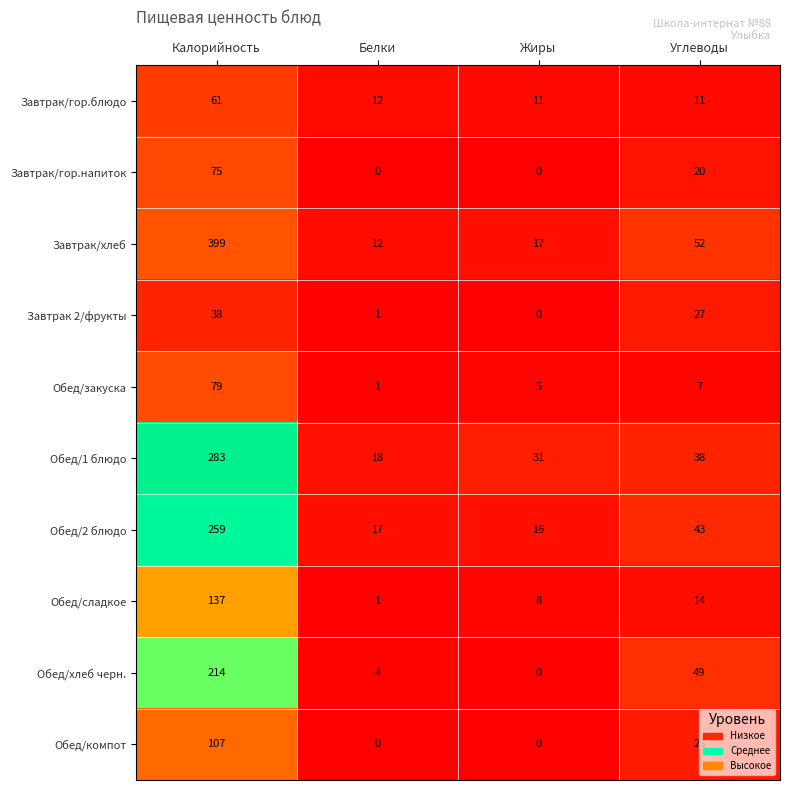

What is the difference between the maximum and minimum values in the Обед/хлеб черн. series?

214